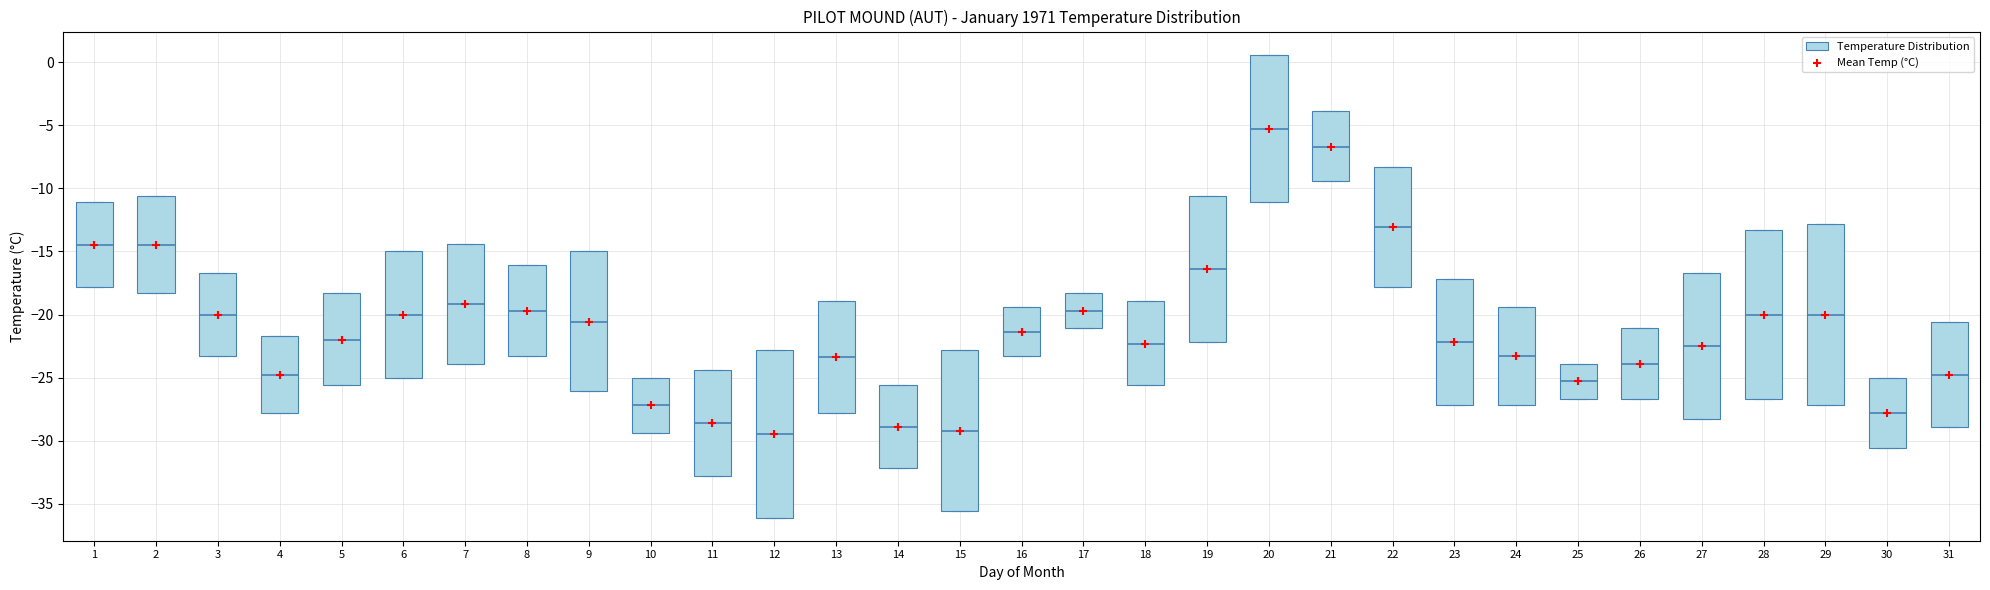

Reading left to right, read every box against the y-axis: the position of its median line, the range the box covers, and the ends of its whiskers. The values are not printed on the chart, so give them approximately, as read against the axis.

1: median -14.5, box -18.0 to -11.0, whiskers -18.0 to -11.0
2: median -14.5, box -18.5 to -10.5, whiskers -18.5 to -10.5
3: median -20.0, box -23.5 to -16.5, whiskers -23.5 to -16.5
4: median -25.0, box -28.0 to -21.5, whiskers -28.0 to -21.5
5: median -22.0, box -25.5 to -18.5, whiskers -25.5 to -18.5
6: median -20.0, box -25.0 to -15.0, whiskers -25.0 to -15.0
7: median -19.0, box -24.0 to -14.5, whiskers -24.0 to -14.5
8: median -19.5, box -23.5 to -16.0, whiskers -23.5 to -16.0
9: median -20.5, box -26.0 to -15.0, whiskers -26.0 to -15.0
10: median -27.0, box -29.5 to -25.0, whiskers -29.5 to -25.0
11: median -28.5, box -33.0 to -24.5, whiskers -33.0 to -24.5
12: median -29.5, box -36.0 to -23.0, whiskers -36.0 to -23.0
13: median -23.5, box -28.0 to -19.0, whiskers -28.0 to -19.0
14: median -29.0, box -32.0 to -25.5, whiskers -32.0 to -25.5
15: median -29.0, box -35.5 to -23.0, whiskers -35.5 to -23.0
16: median -21.5, box -23.5 to -19.5, whiskers -23.5 to -19.5
17: median -19.5, box -21.0 to -18.5, whiskers -21.0 to -18.5
18: median -22.5, box -25.5 to -19.0, whiskers -25.5 to -19.0
19: median -16.5, box -22.0 to -10.5, whiskers -22.0 to -10.5
20: median -5.5, box -11.0 to 0.5, whiskers -11.0 to 0.5
21: median -6.5, box -9.5 to -4.0, whiskers -9.5 to -4.0
22: median -13.0, box -18.0 to -8.5, whiskers -18.0 to -8.5
23: median -22.0, box -27.0 to -17.0, whiskers -27.0 to -17.0
24: median -23.5, box -27.0 to -19.5, whiskers -27.0 to -19.5
25: median -25.5, box -26.5 to -24.0, whiskers -26.5 to -24.0
26: median -24.0, box -26.5 to -21.0, whiskers -26.5 to -21.0
27: median -22.5, box -28.5 to -16.5, whiskers -28.5 to -16.5
28: median -20.0, box -26.5 to -13.5, whiskers -26.5 to -13.5
29: median -20.0, box -27.0 to -13.0, whiskers -27.0 to -13.0
30: median -28.0, box -30.5 to -25.0, whiskers -30.5 to -25.0
31: median -25.0, box -29.0 to -20.5, whiskers -29.0 to -20.5